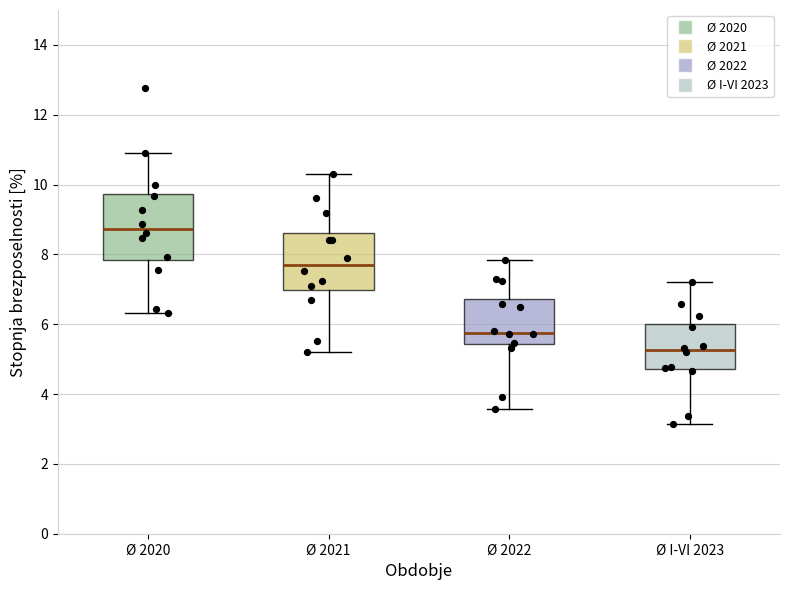

Reading left to right, transcribe this box plot: for each box, give where its median line is, the range the box spans, and where its two whiskers end, as read against the y-axis. The values are not printed on the chart, so give them approximately, as read against the axis.

Ø 2020: median 8.8, box 7.8 to 9.8, whiskers 6.4 to 10.8
Ø 2021: median 7.8, box 7.0 to 8.6, whiskers 5.2 to 10.4
Ø 2022: median 5.8, box 5.4 to 6.8, whiskers 3.6 to 7.8
Ø I-VI 2023: median 5.2, box 4.8 to 6.0, whiskers 3.2 to 7.2